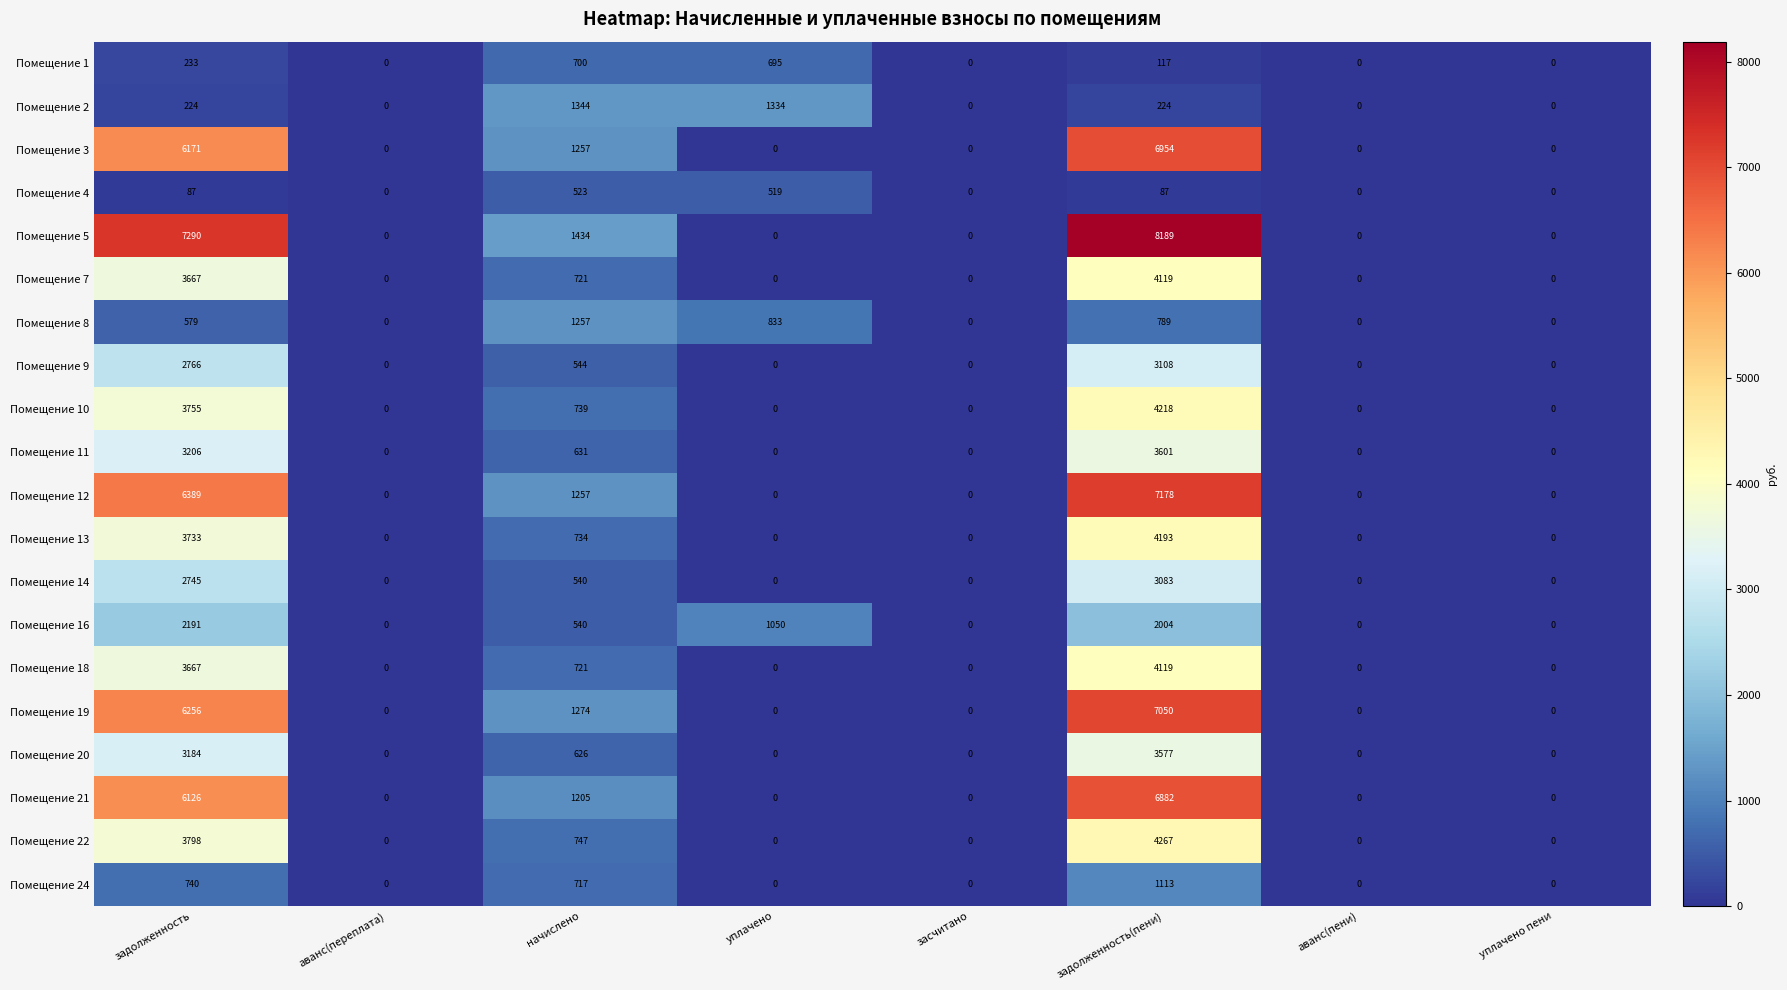

At how many categories does at least one series exceed 1385?

3